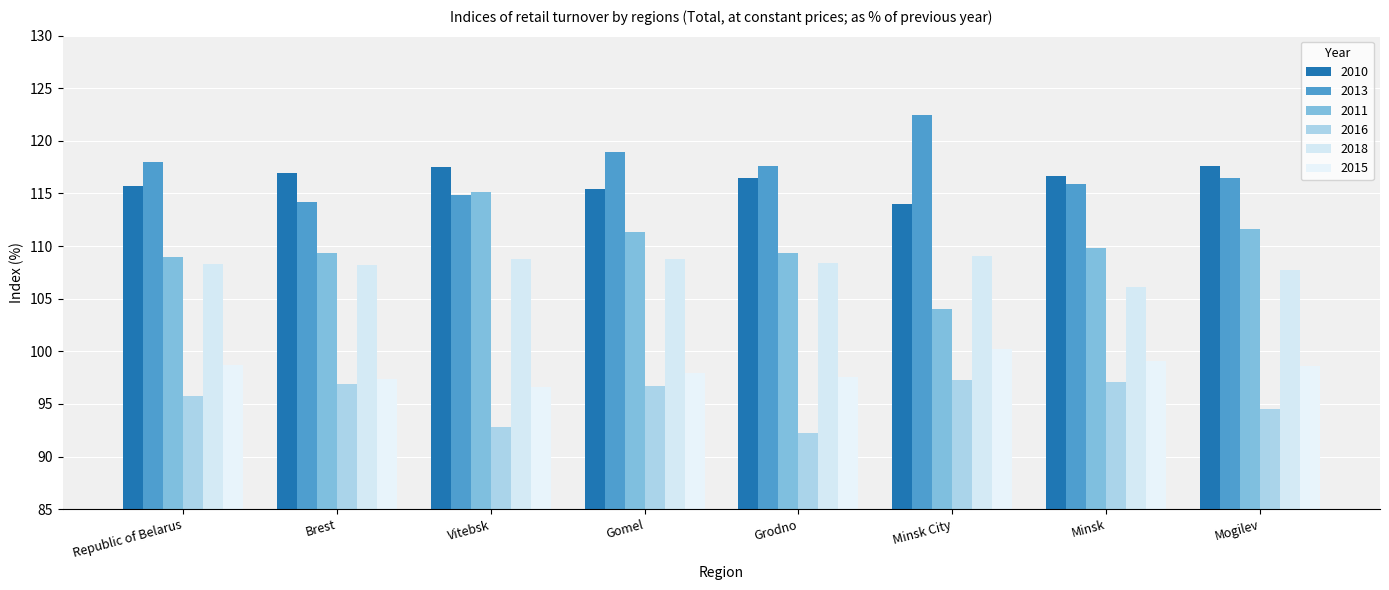

Reading left to right, list all the values displayed in this chart.

2010: Republic of Belarus=115.7	Brest=116.9	Vitebsk=117.5	Gomel=115.4	Grodno=116.5	Minsk City=114.0	Minsk=116.7	Mogilev=117.6
2013: Republic of Belarus=118.0	Brest=114.2	Vitebsk=114.9	Gomel=118.9	Grodno=117.6	Minsk City=122.5	Minsk=115.9	Mogilev=116.5
2011: Republic of Belarus=109.0	Brest=109.3	Vitebsk=115.1	Gomel=111.3	Grodno=109.3	Minsk City=104.0	Minsk=109.8	Mogilev=111.6
2016: Republic of Belarus=95.8	Brest=96.9	Vitebsk=92.8	Gomel=96.7	Grodno=92.2	Minsk City=97.3	Minsk=97.1	Mogilev=94.5
2018: Republic of Belarus=108.3	Brest=108.2	Vitebsk=108.8	Gomel=108.8	Grodno=108.4	Minsk City=109.1	Minsk=106.1	Mogilev=107.7
2015: Republic of Belarus=98.7	Brest=97.4	Vitebsk=96.6	Gomel=97.9	Grodno=97.6	Minsk City=100.2	Minsk=99.1	Mogilev=98.6